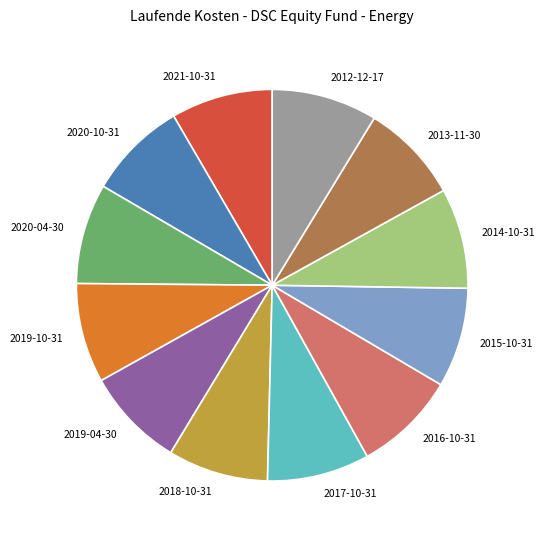

Count the number of slices in the pie.

12